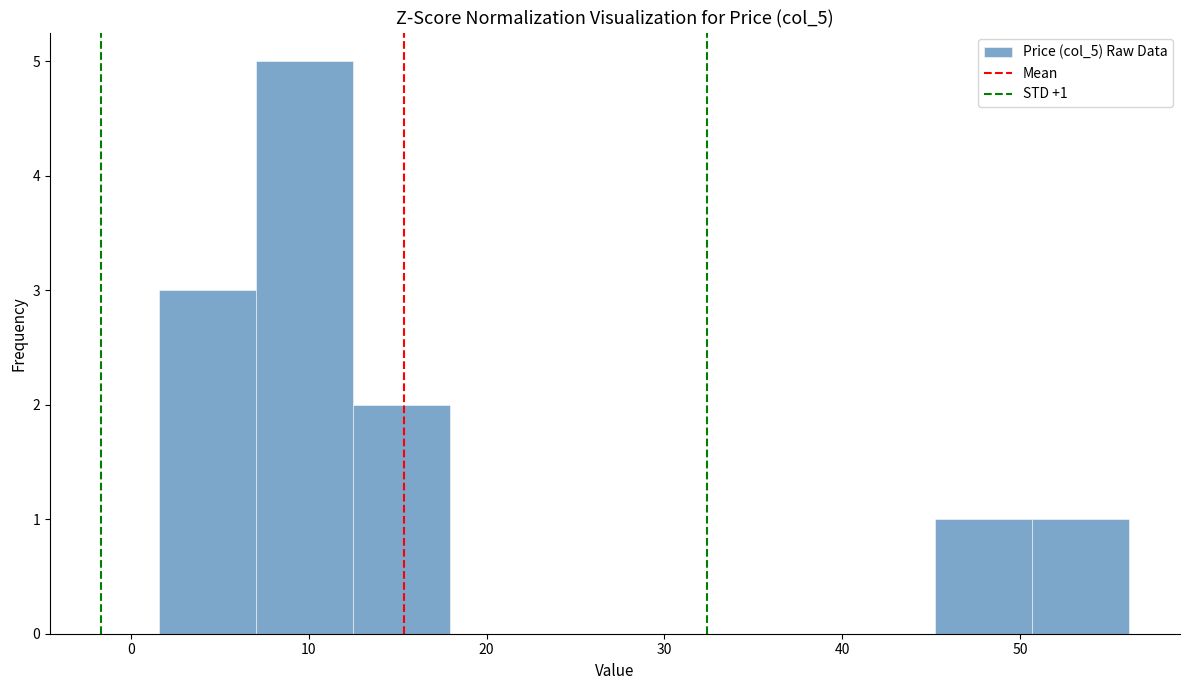

Over which range of the x-axis is the bar tallest?

7 to 13